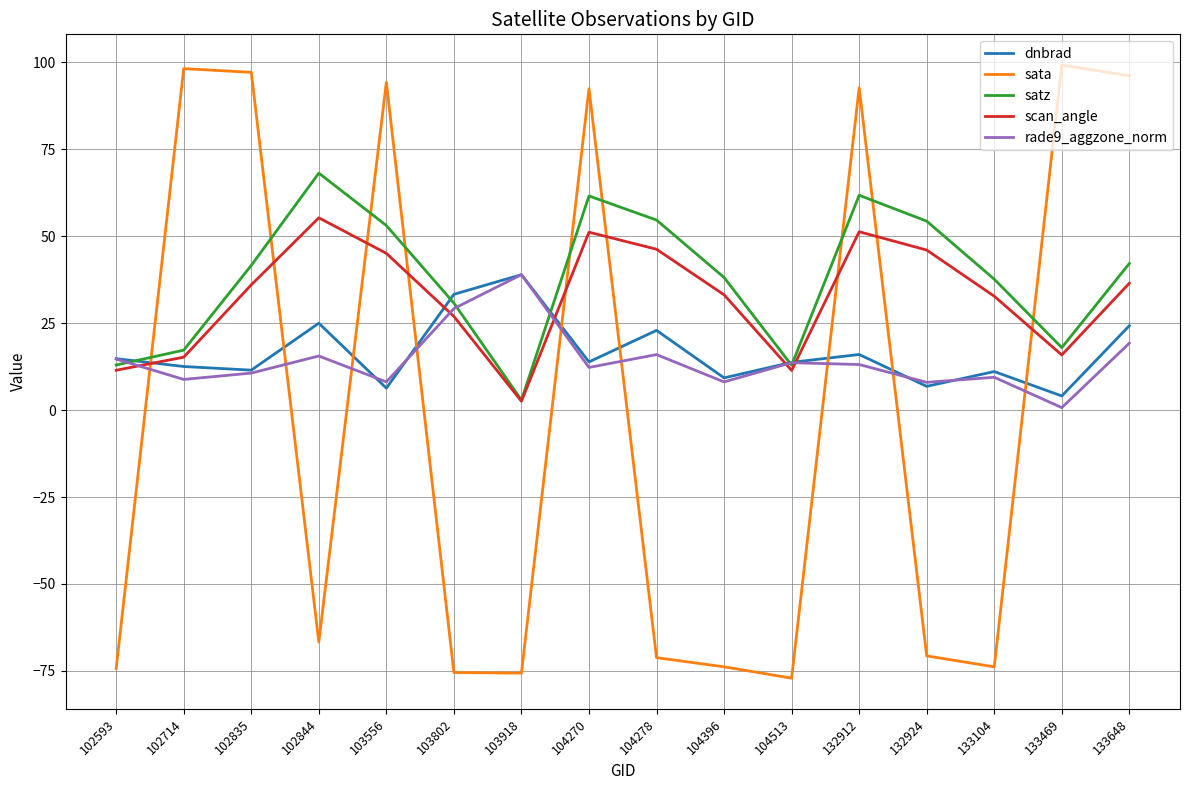

True or false: dnbrad has a value of 22.9 at 104278.

True